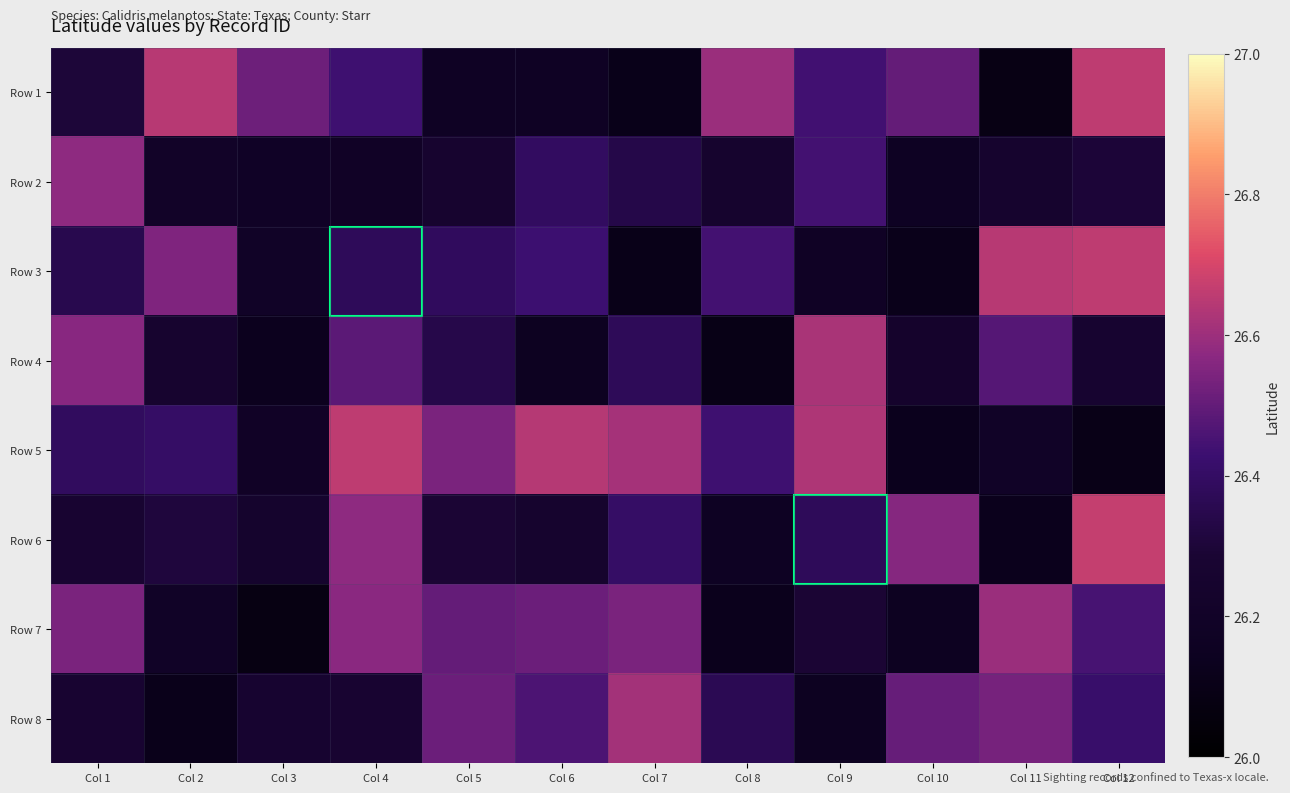

What is the spread (max minus min) of values at Col 12?

0.6